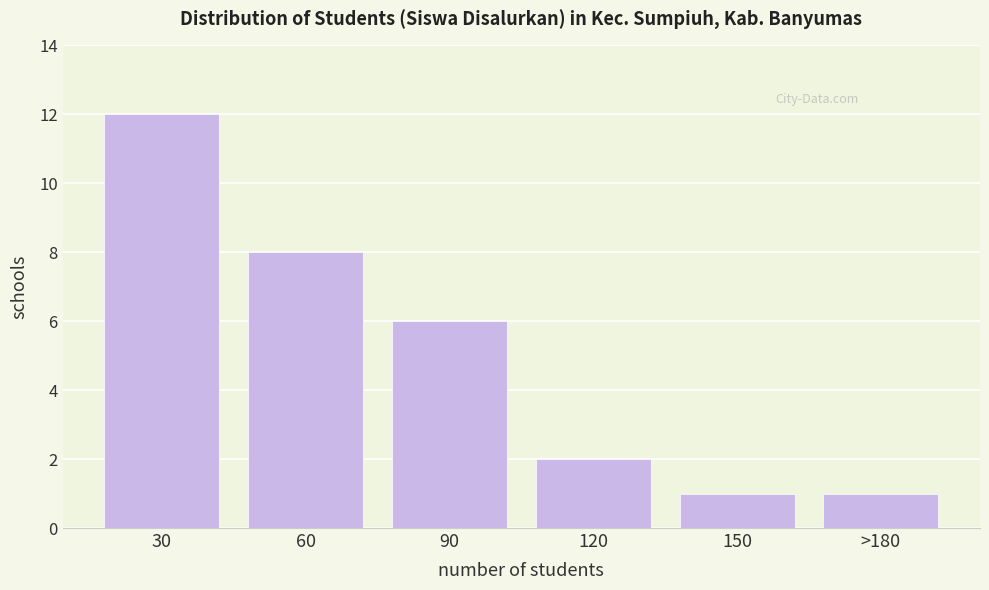

Reading left to right, transcribe all the data shown in this chart.

30=12	60=8	90=6	120=2	150=1	>180=1